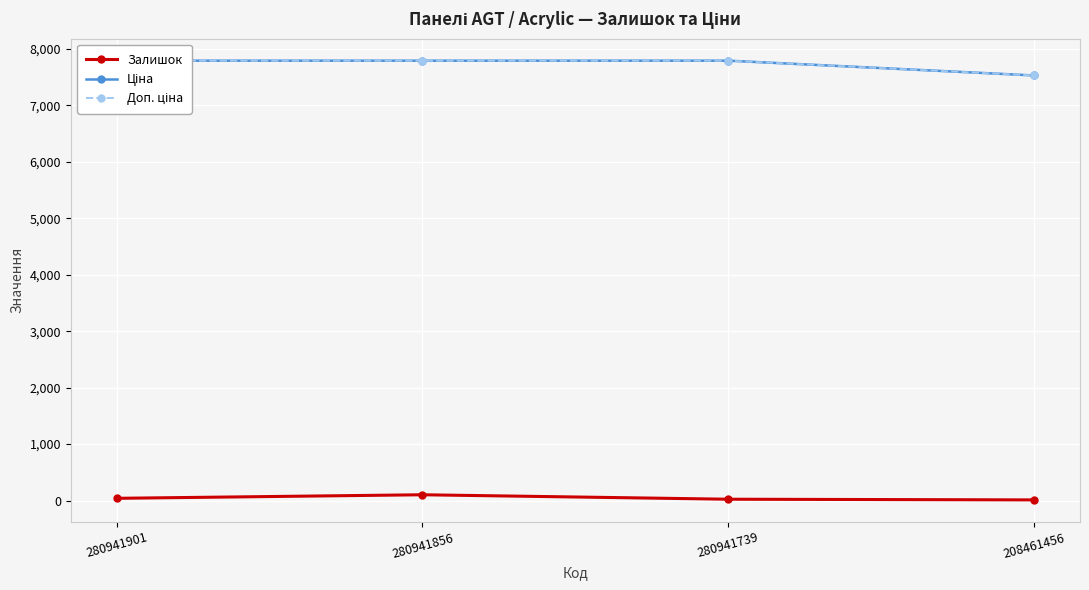

What are all the series names shown in the legend?

Залишок, Ціна, Доп. ціна